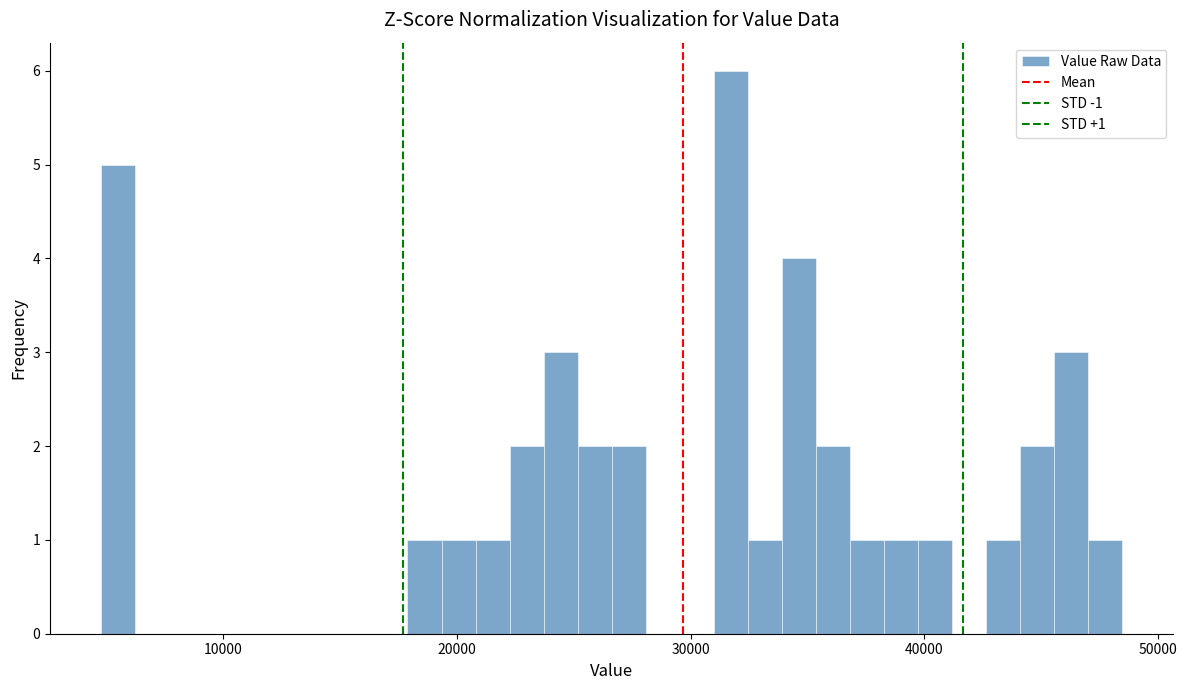

Read against the x-axis, roughly where is the centre of the tallest bar?

32000